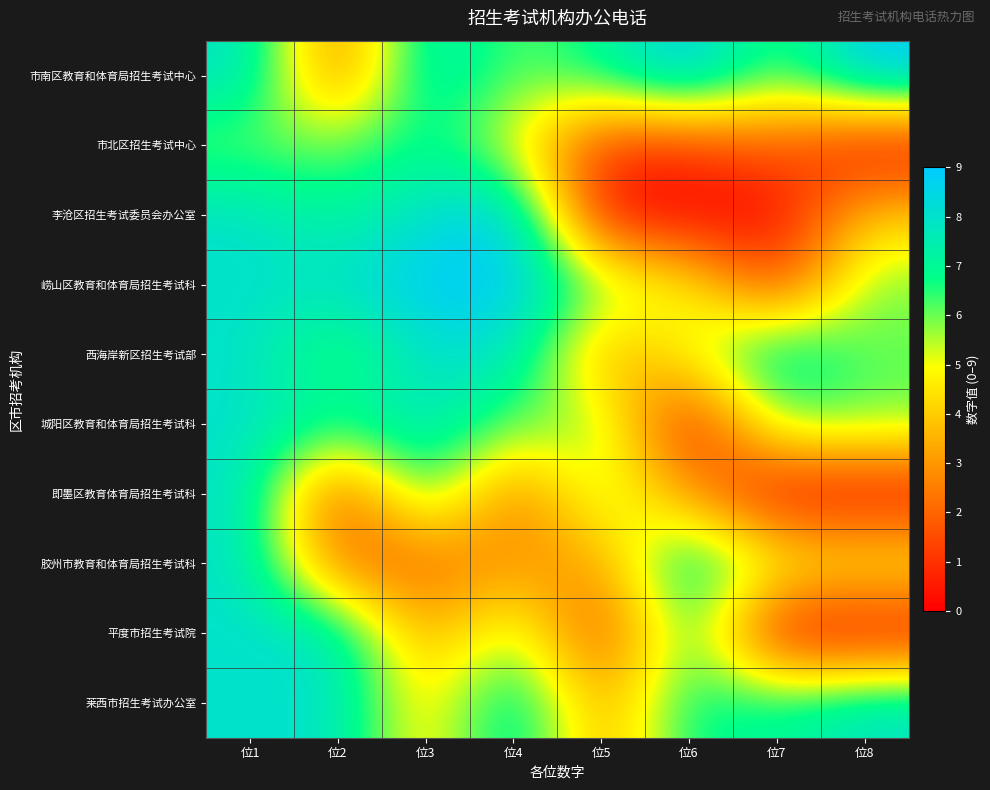

What is the total value across all series at 位6?

45